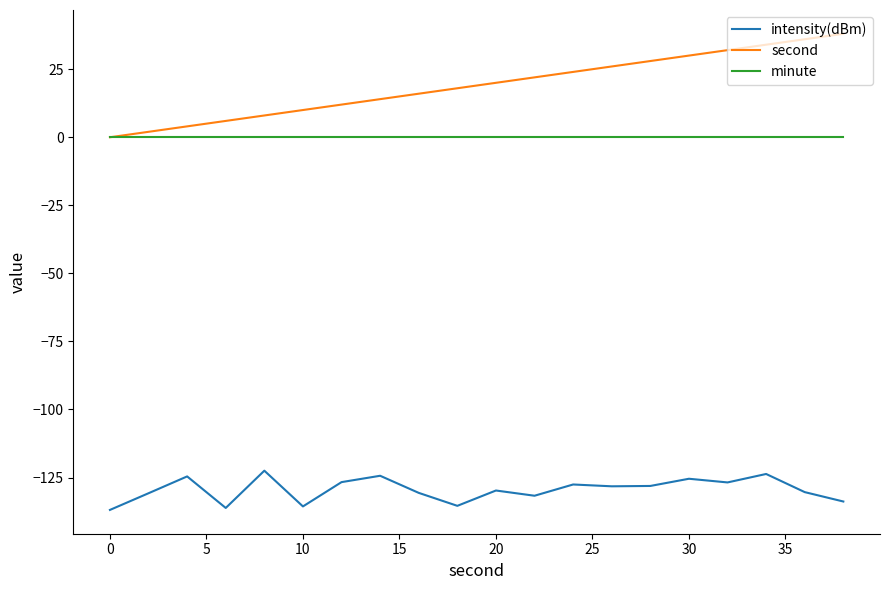

Which series has the widest spread of values?

second